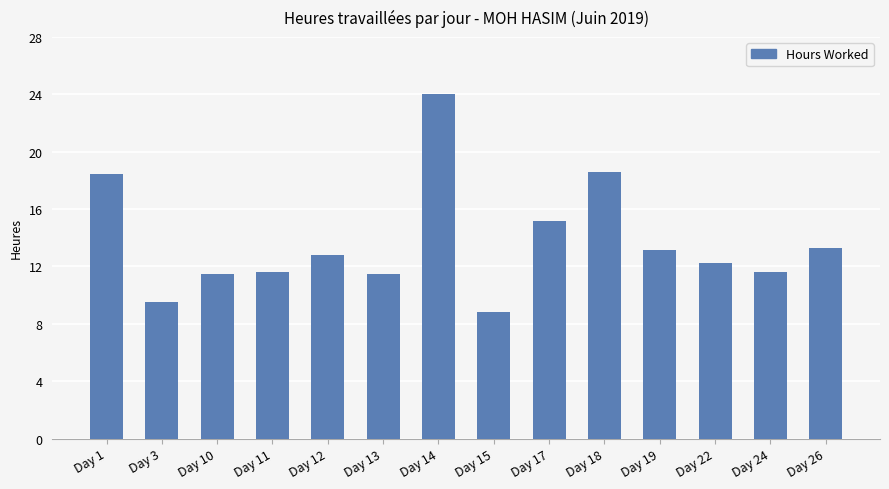

What is the difference between the maximum and second lowest values?

14.5